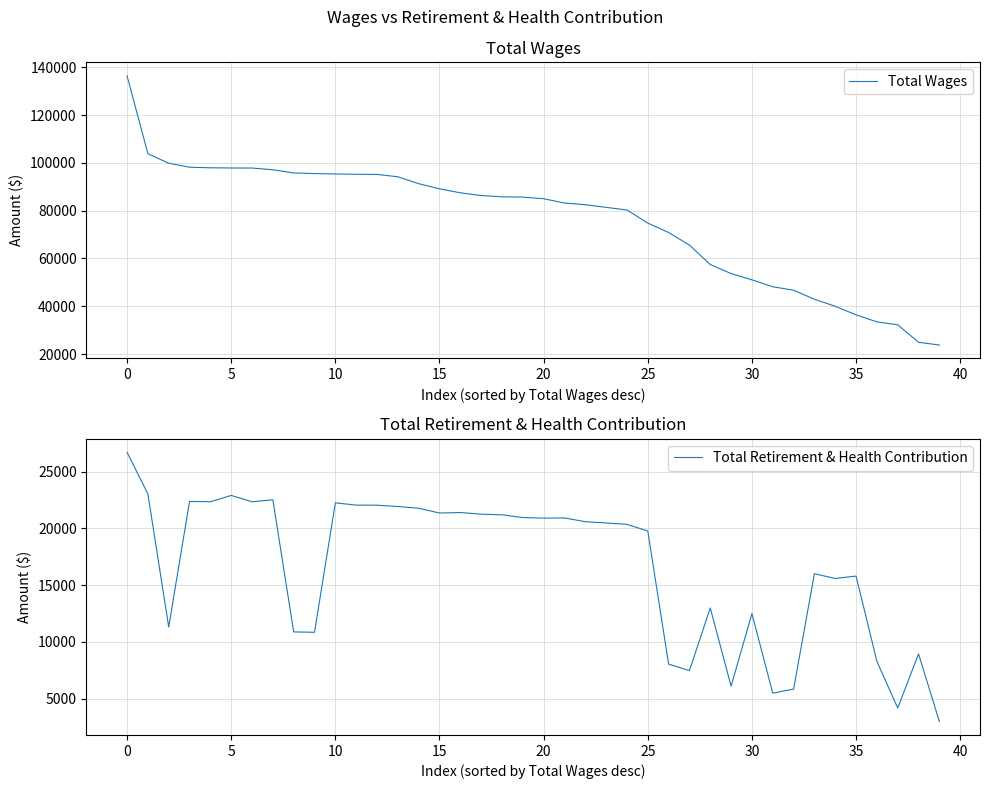

True or false: Total Retirement & Health Contribution has a value of 27816 at 23.

False